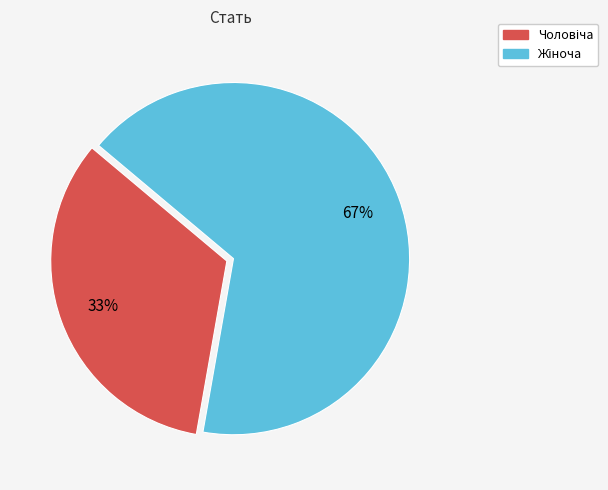

Is there any slice that represents more than half of the pie?

Yes